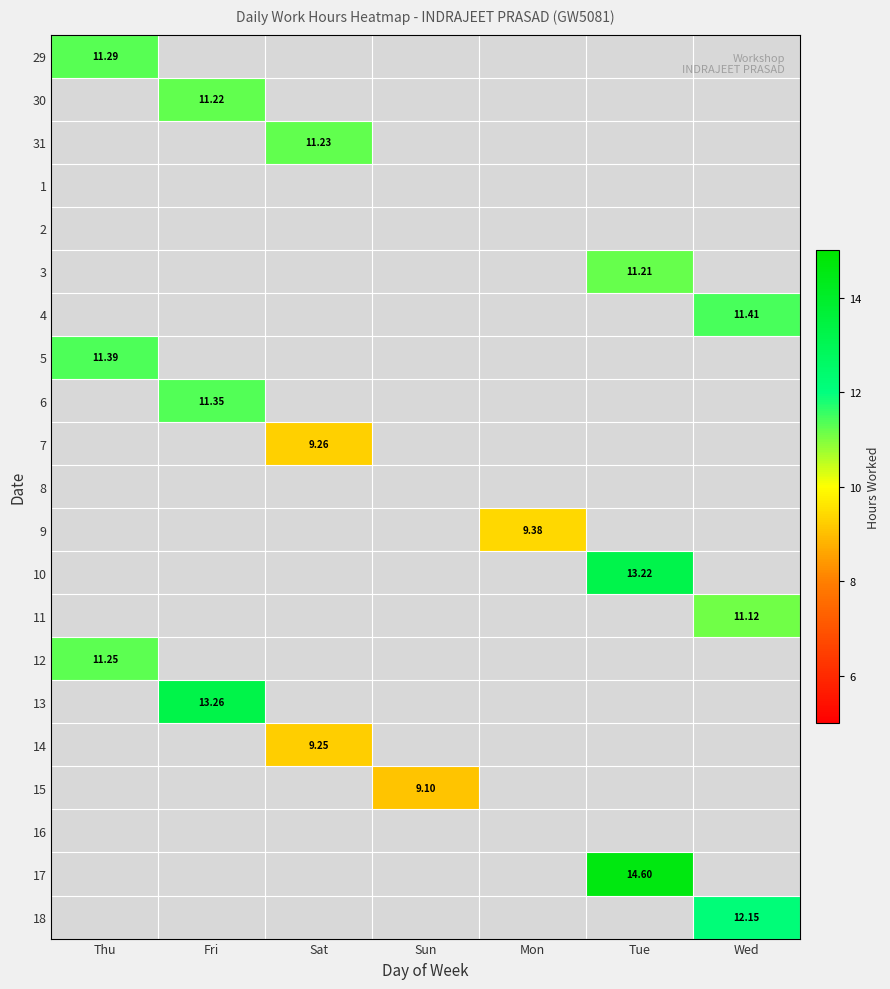

What is the total value across all series at Thu?

33.9